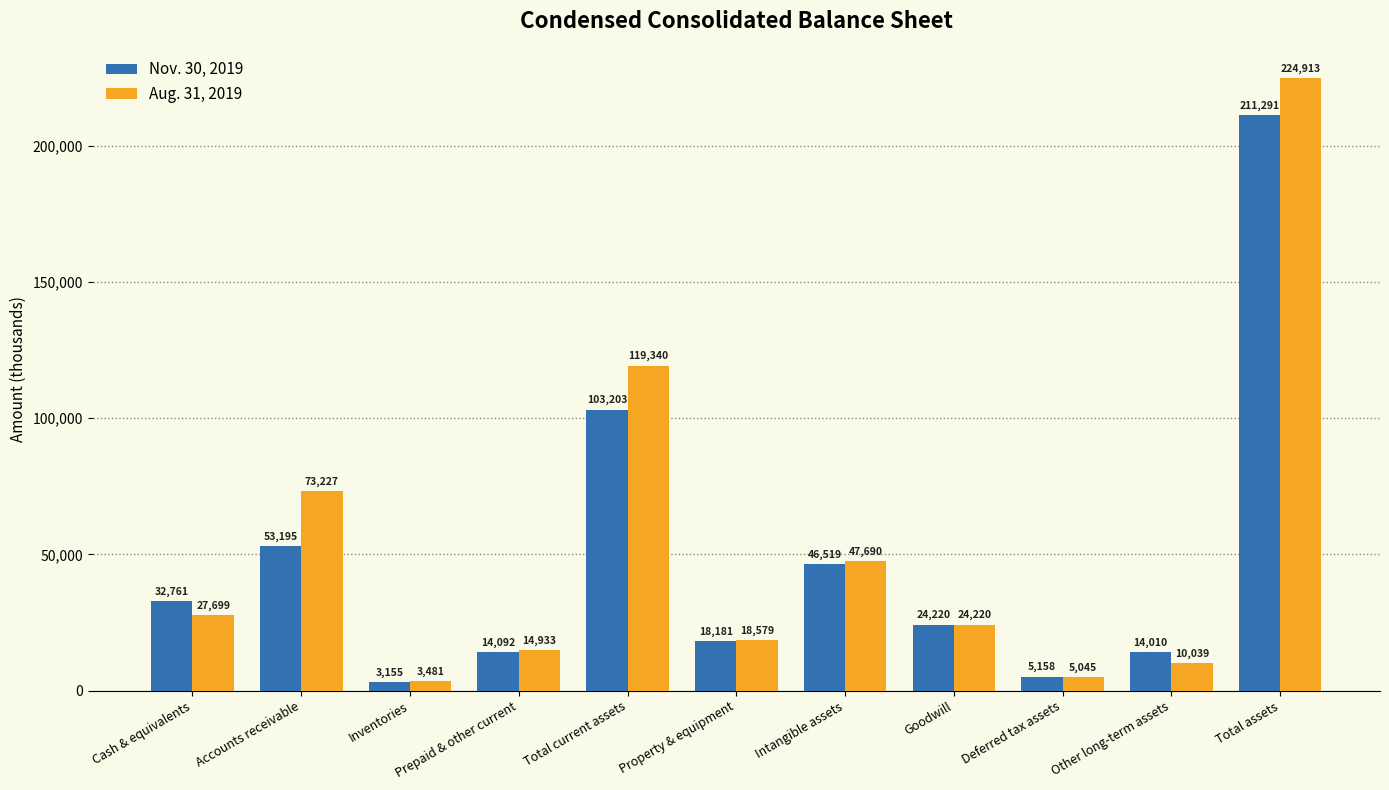

Which series has the largest range (max minus min)?

Aug. 31, 2019